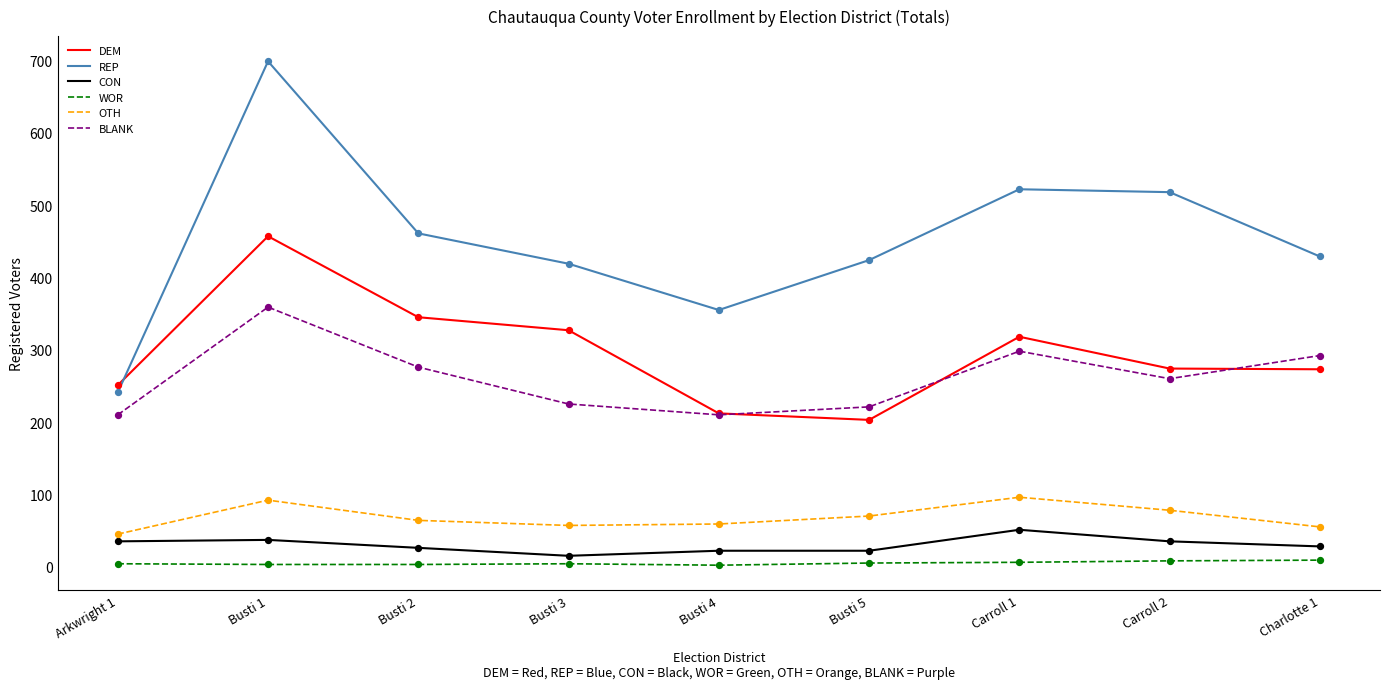

What are all the series names shown in the legend?

DEM, REP, CON, WOR, OTH, BLANK